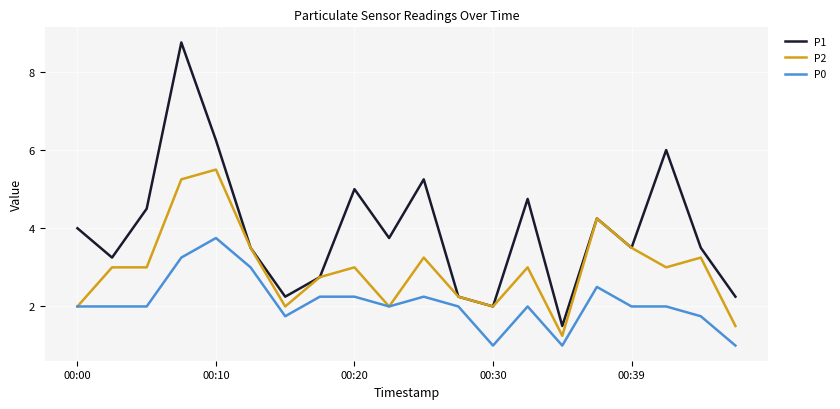

Which series has the largest total across all categories?

P1